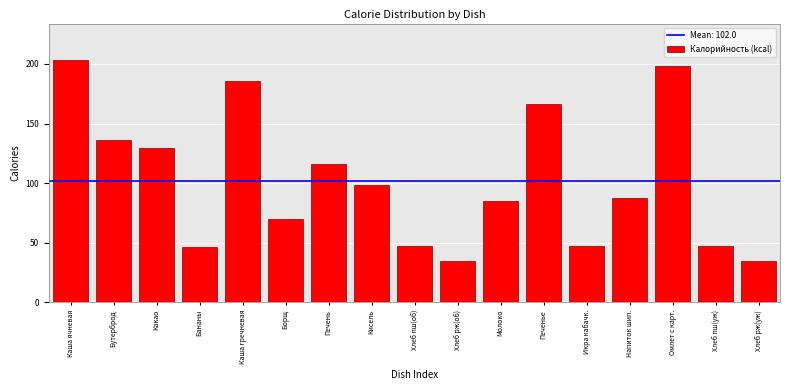

What value does the data have at Хлеб пш(уж)?

47.0